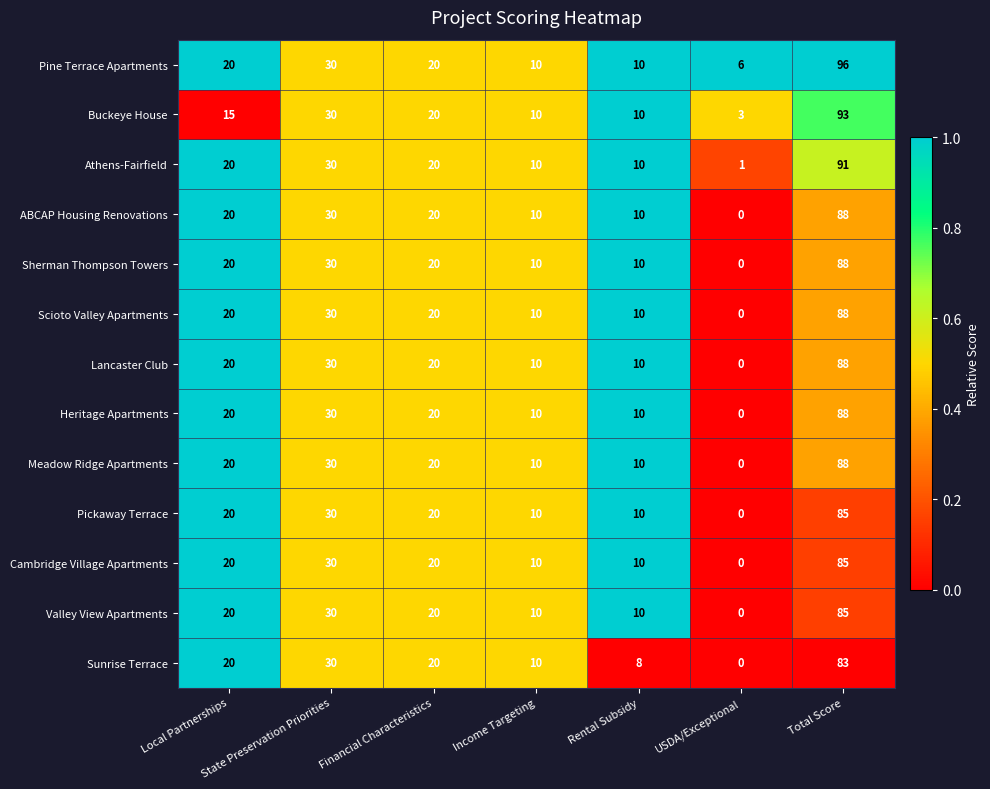

Is it true that Valley View Apartments equals 12 at Local Partnerships?

False